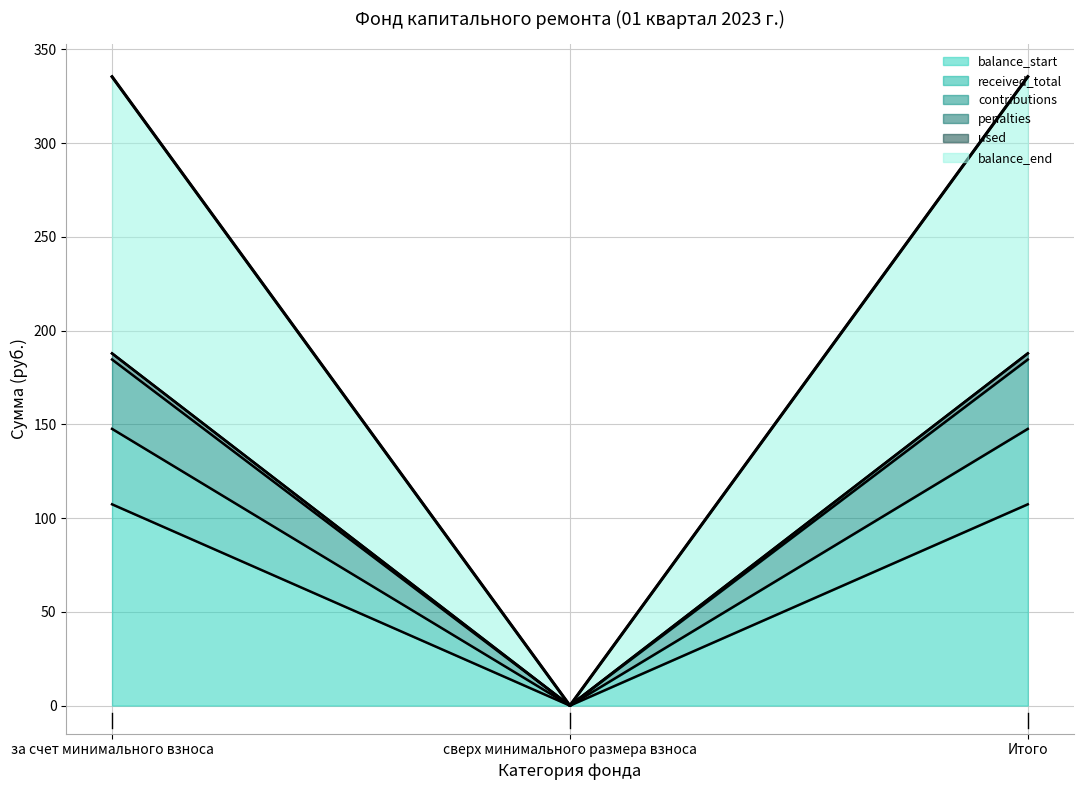

What is the greatest value displayed?

335.5